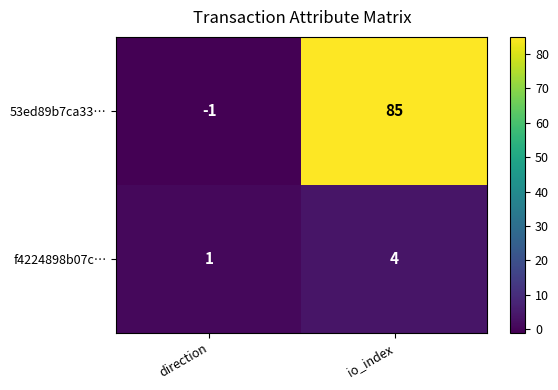

Which series has the largest total across all categories?

53ed89b7ca33…